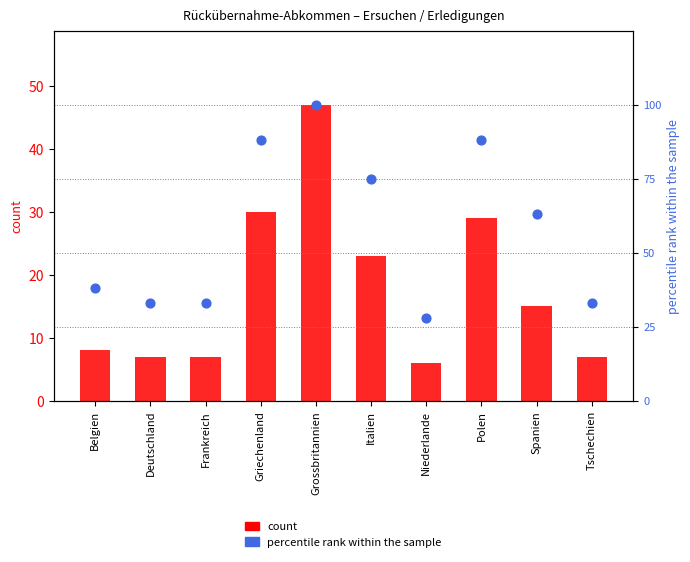

Which series contains the lowest Y value?

count